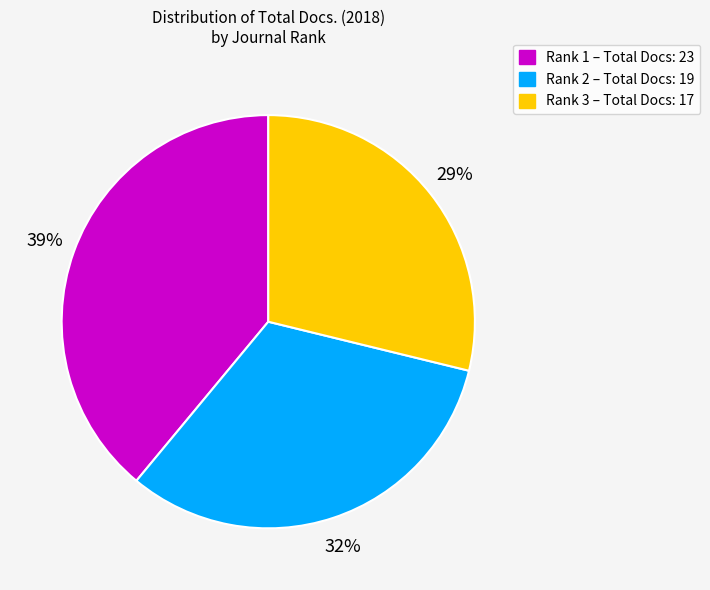

To the nearest percent, what is the difference between the largest and smallest slice percentages?

10%